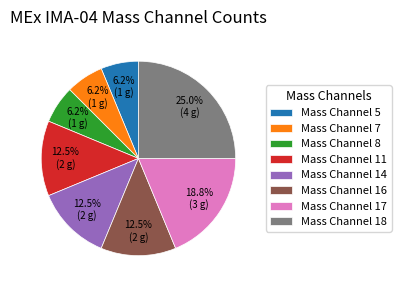

To the nearest percent, what is the combined percentage of Mass Channel 14 and Mass Channel 5?

19%